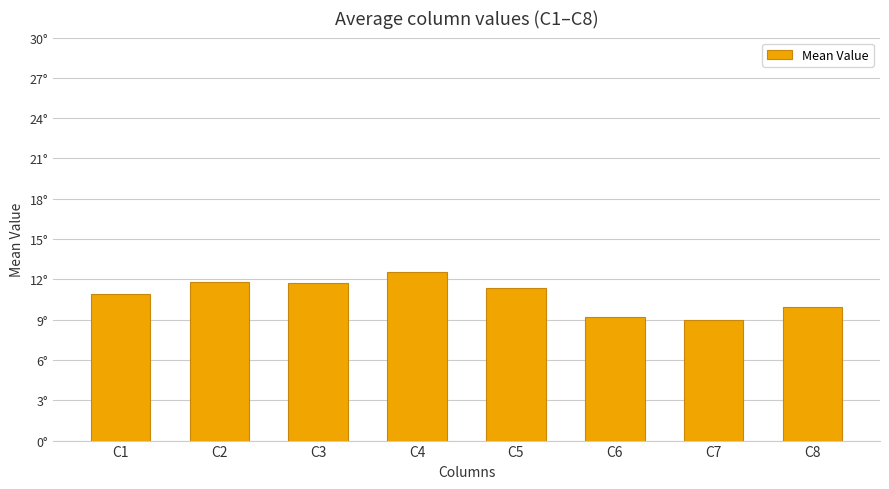

What is the sum of all values?

86.5